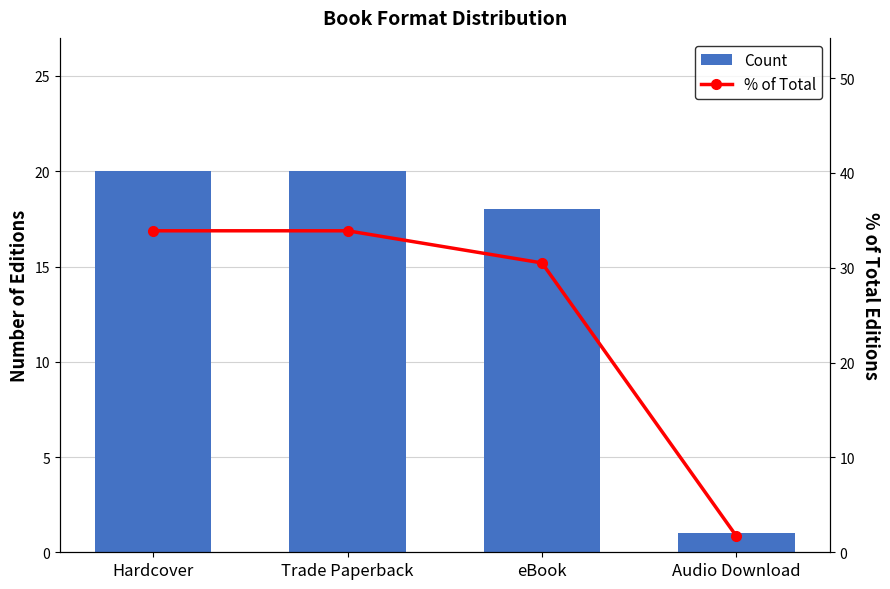

What is the sum of the % of Total values at Hardcover and eBook?

64.4